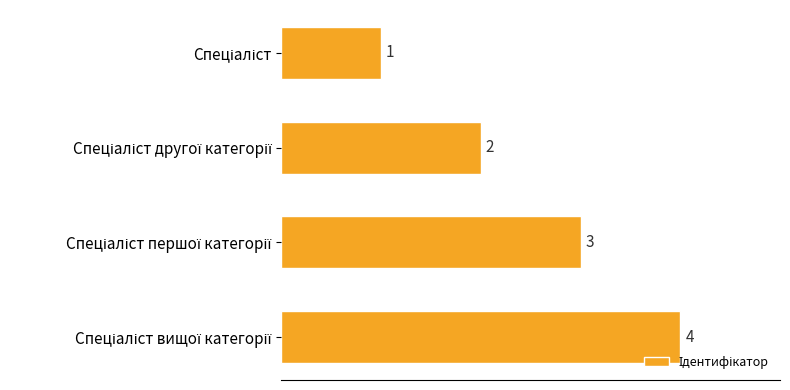

What is the maximum value shown in the chart?

4